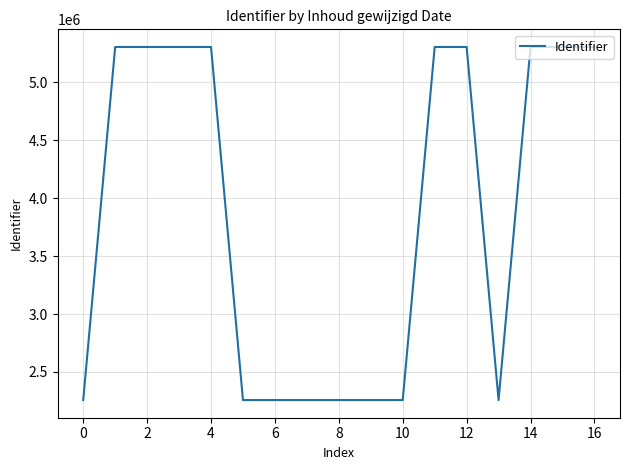

What is the maximum value shown in the chart?

5305590